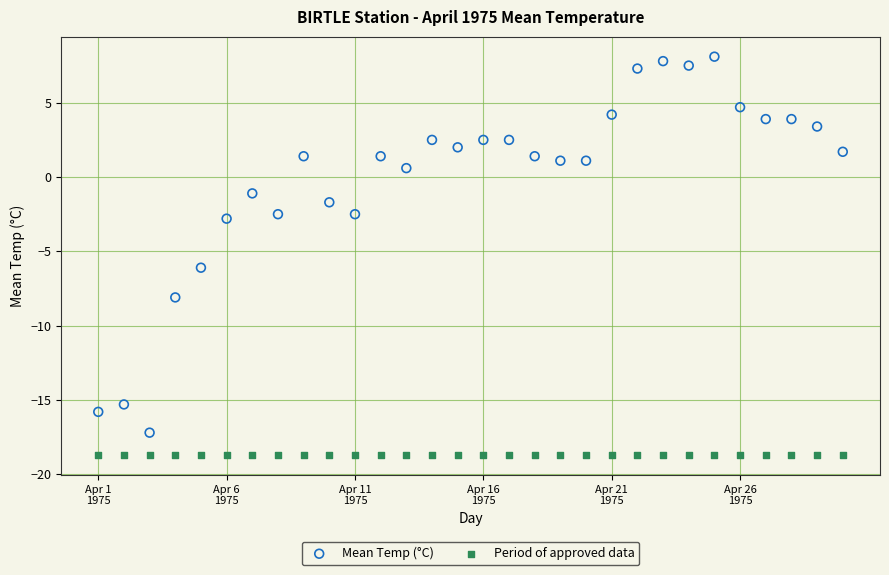

What are all the series names shown in the legend?

Mean Temp (°C), Period of approved data